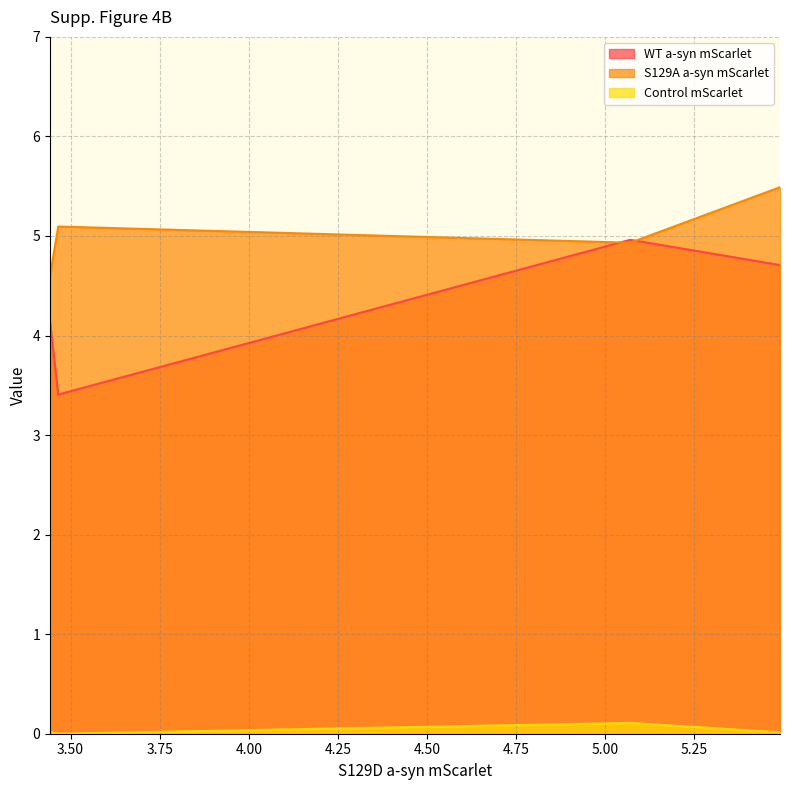

Reading left to right, what are all the values shown in this chart?

WT a-syn mScarlet: 5.48988933=4.7	5.06981865=5.0	3.46558317=3.4	3.44255171=4.1
S129A a-syn mScarlet: 5.48988933=5.5	5.06981865=4.9	3.46558317=5.1	3.44255171=4.6
Control mScarlet: 5.48988933=0.0	5.06981865=0.1	3.46558317=0.0	3.44255171=0.0